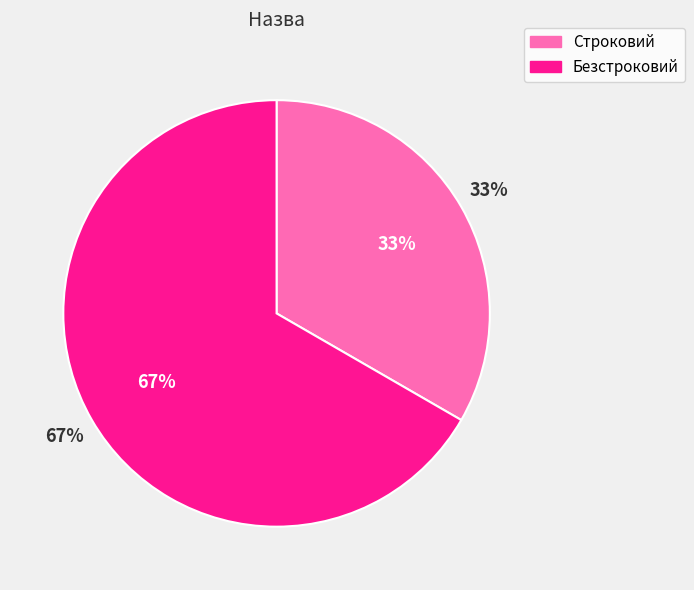

What is the total percentage of Безстроковий and Строковий?

100.0%